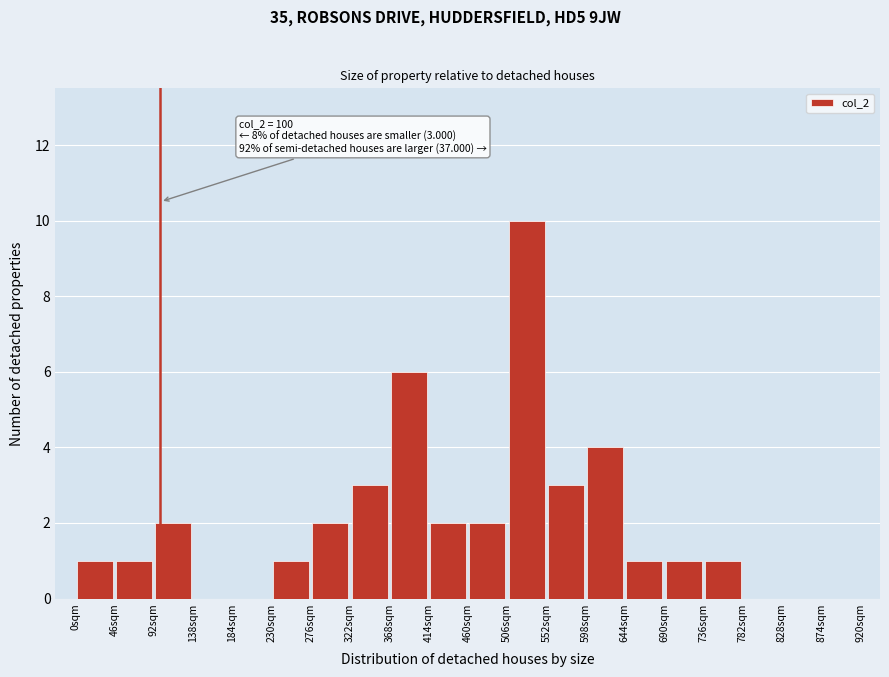

Over which range of the x-axis is the bar tallest?

506 to 552